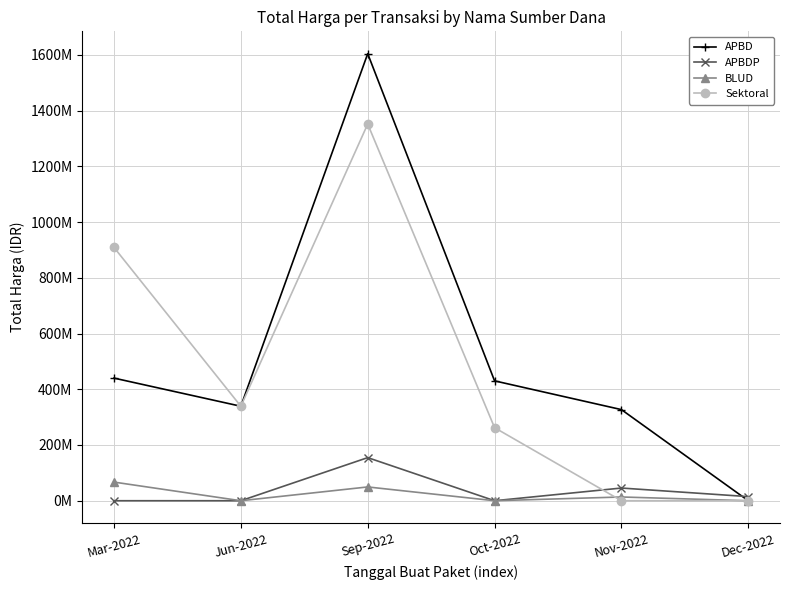

What is the sum of the BLUD values at Dec-2022 and Nov-2022?

13442000